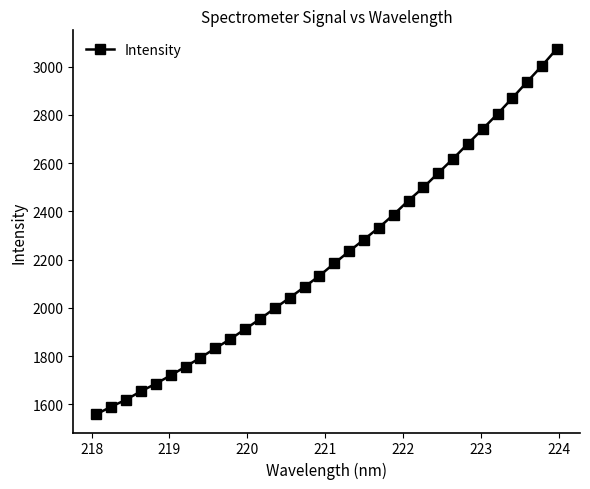

What is the greatest value displayed?

3074.9